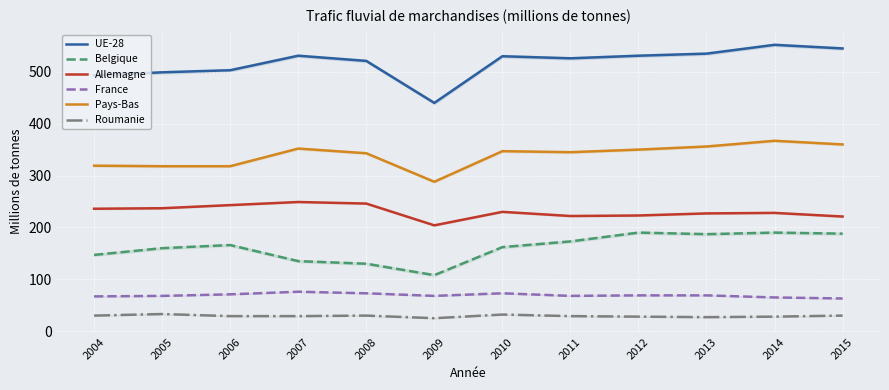

Which series has the largest range (max minus min)?

UE-28